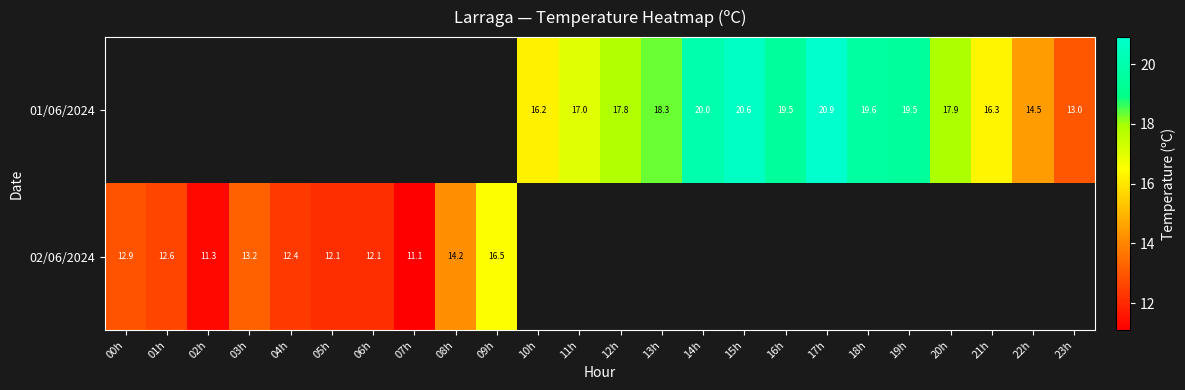

True or false: 02/06/2024 has a value of 9.6 at 08h.

False